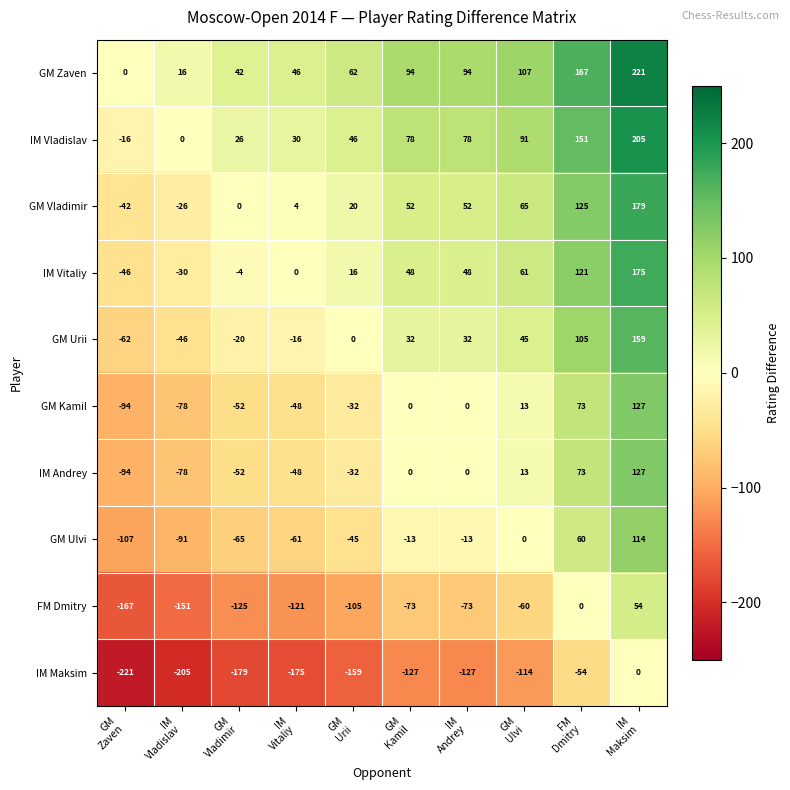

What is the total value across all series at IM
Andrey?

91